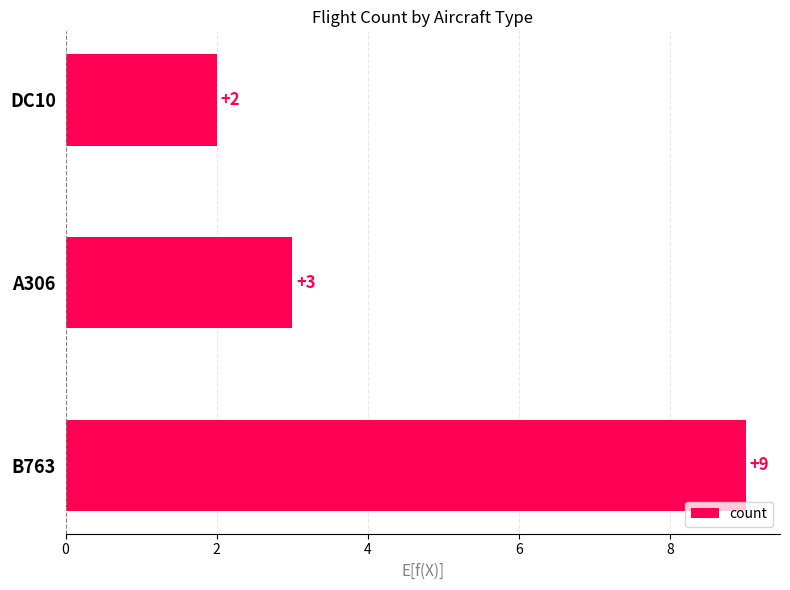

At which label is the value closest to 5?

A306